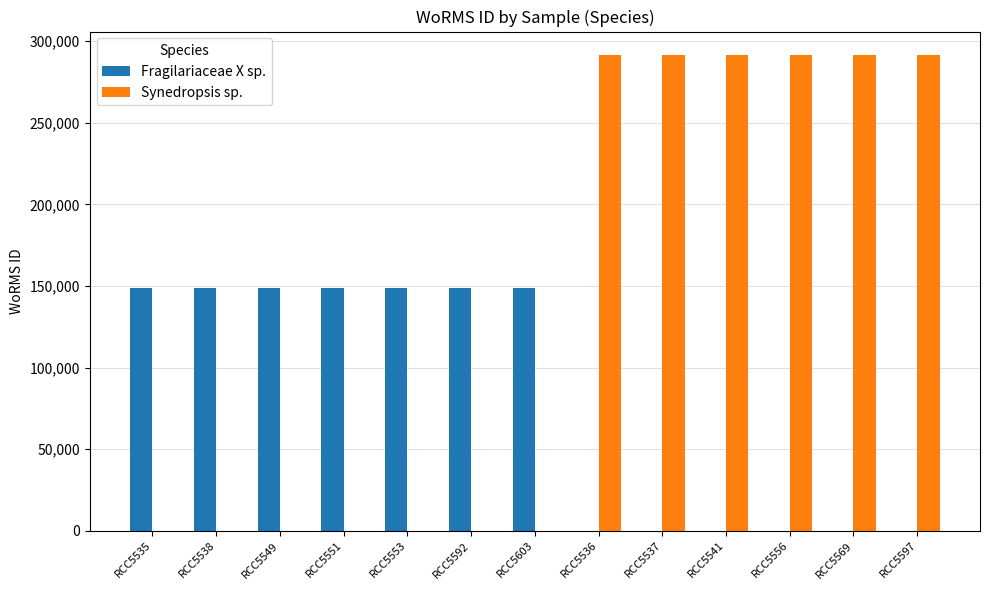

Is the value of Synedropsis sp. at RCC5537 greater than the value of Fragilariaceae X sp. at RCC5592?

Yes